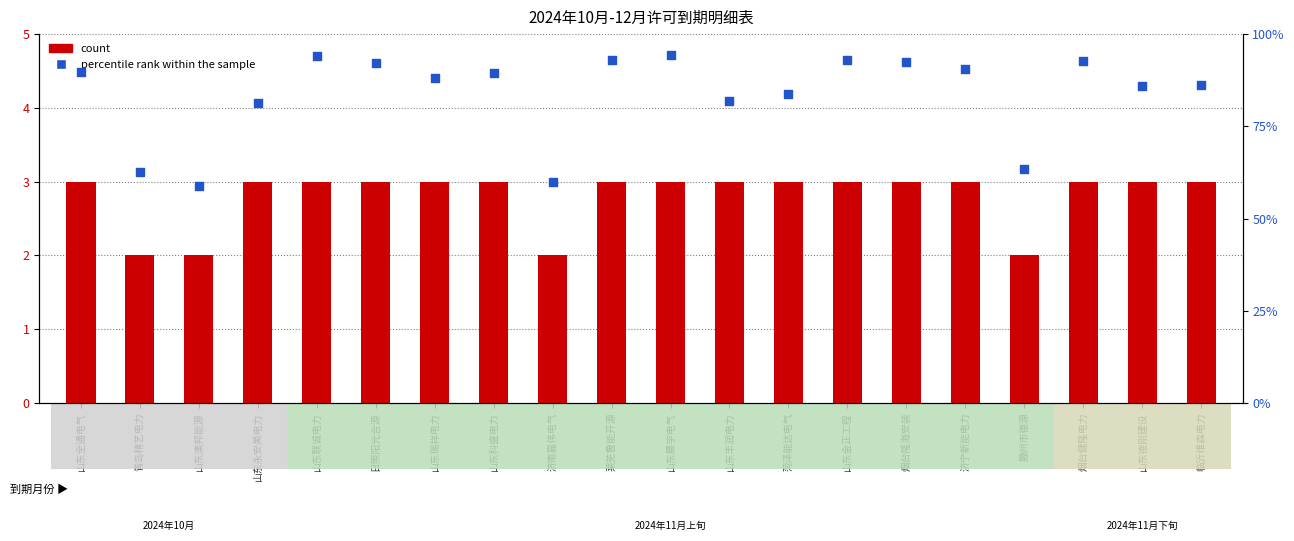

Is the value of count at 山东全通电气 greater than the value of percentile rank within the sample at 烟台健隆电力?

No